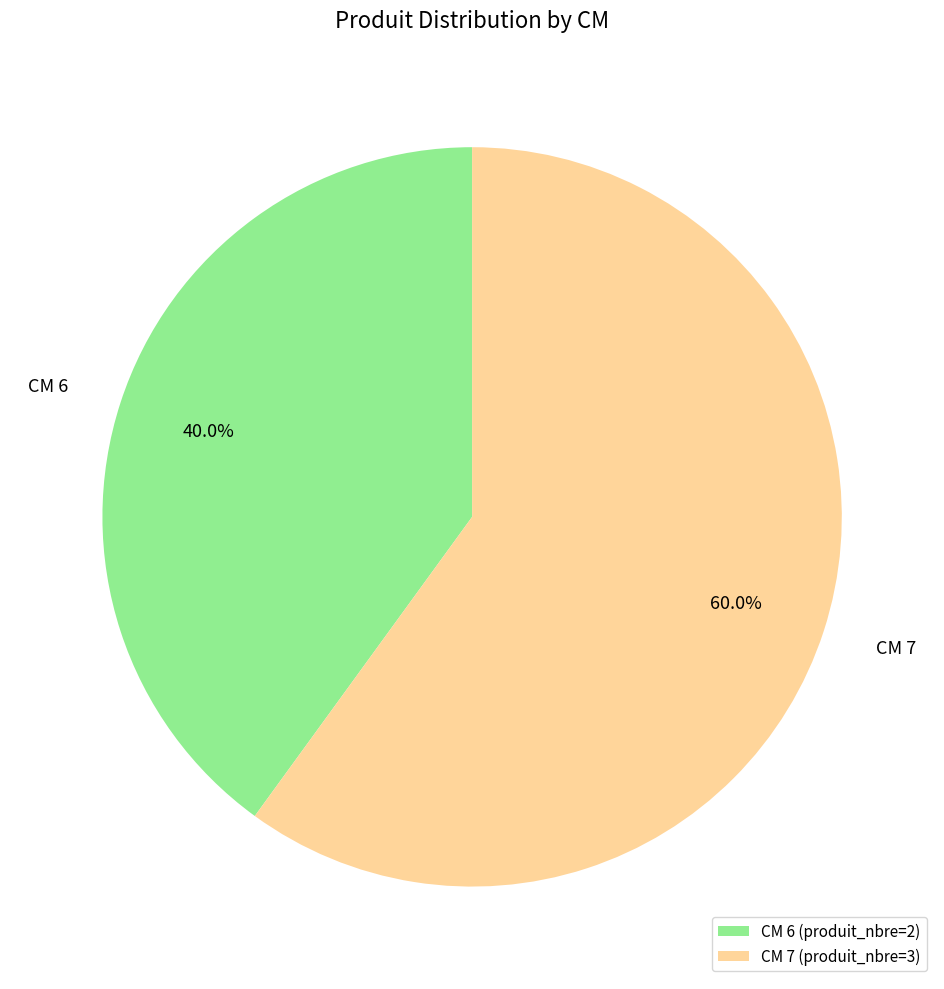

Does CM 6 account for over 50% of the chart?

No